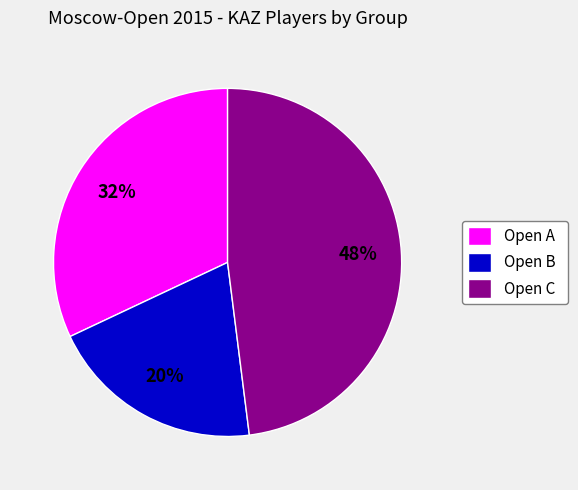

Is there any slice that represents more than half of the pie?

No